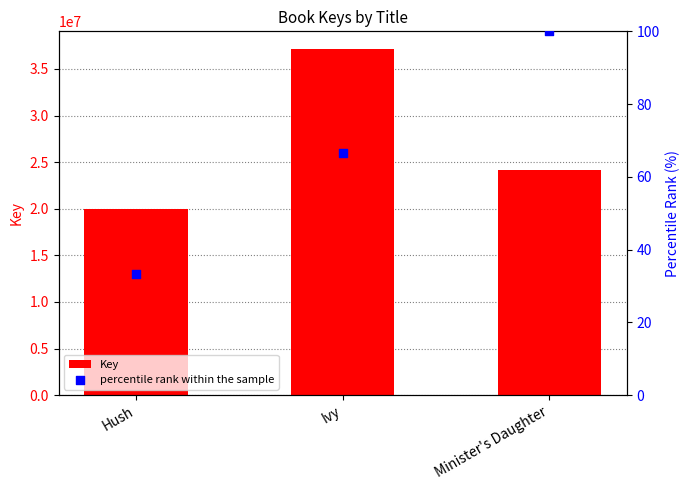

Is the value of percentile rank within the sample at Minister's Daughter greater than the value of Key at Hush?

No